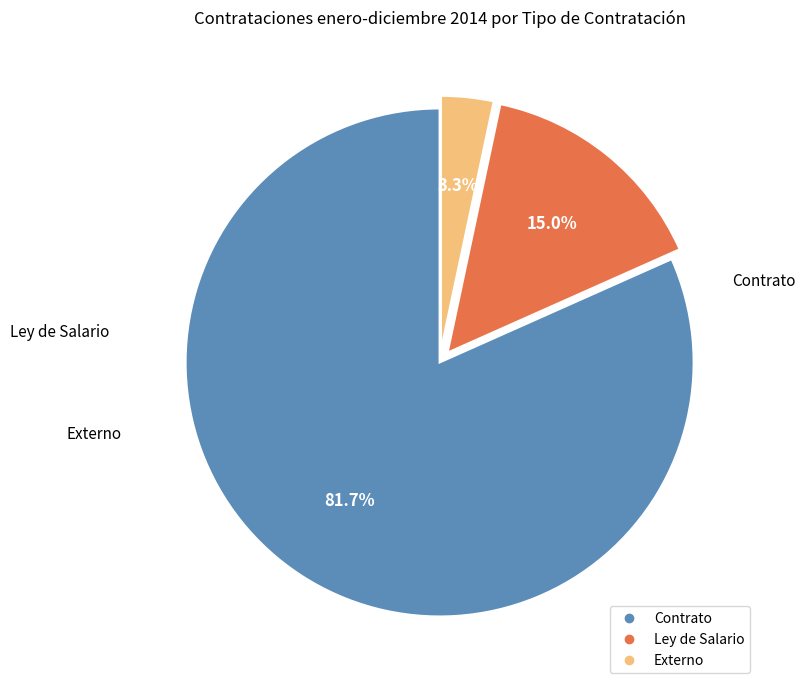

Is it true that Ley de Salario is 15% of the pie?

True